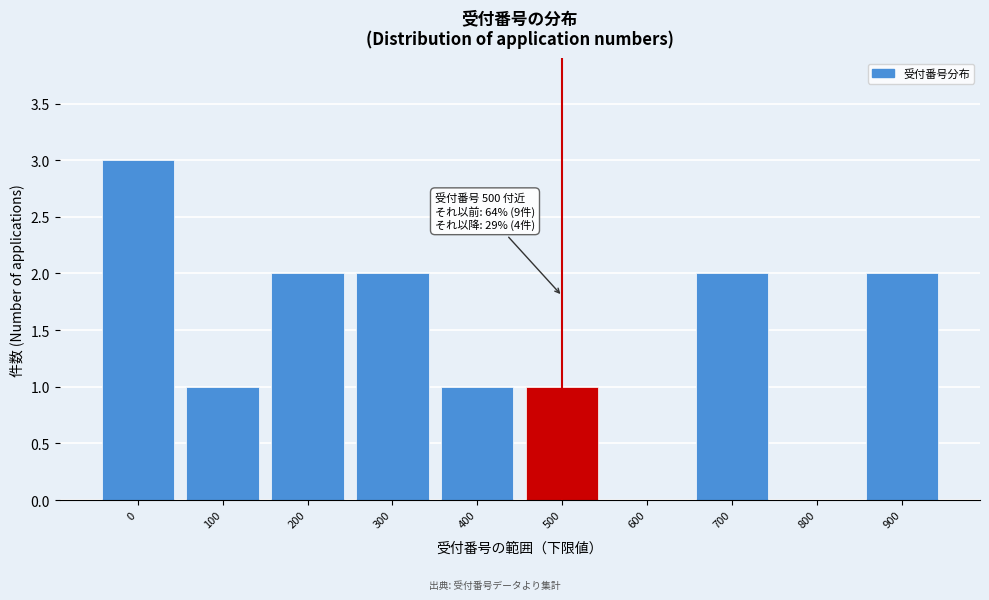

Reading right to left, what are all the values shown in this chart?

900=2	800=0	700=2	600=0	500=1	400=1	300=2	200=2	100=1	0=3